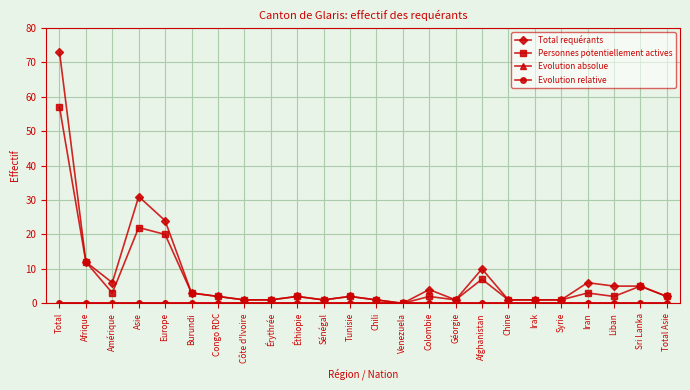

How many lines are shown in the chart?

4